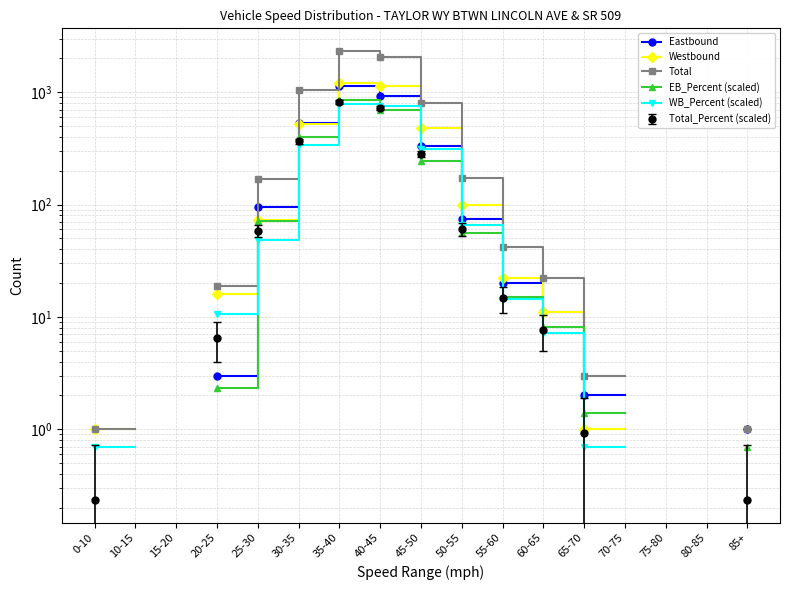

What are all the series names shown in the legend?

Eastbound, Westbound, Total, EB_Percent (scaled), WB_Percent (scaled)